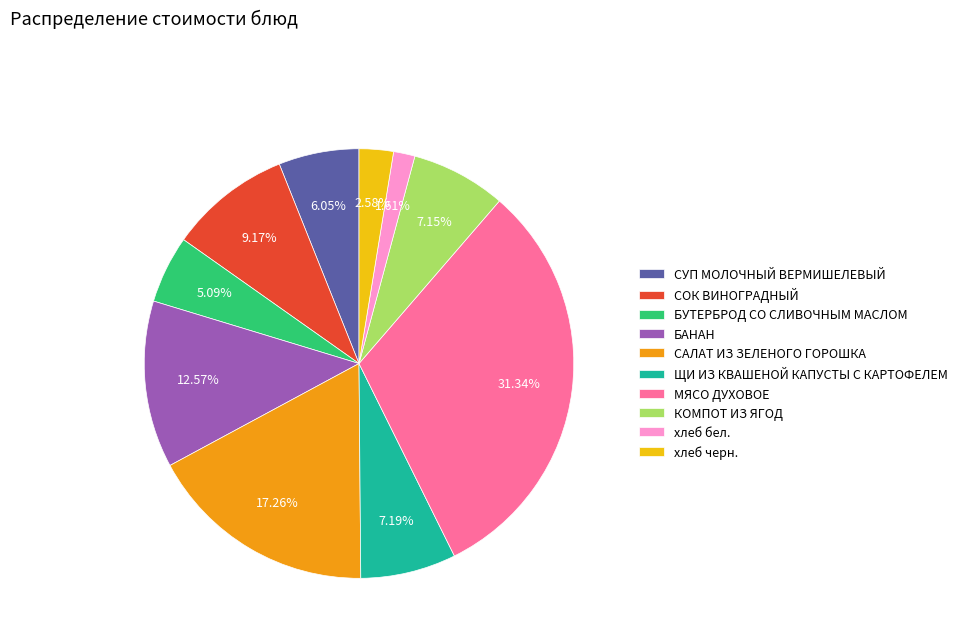

Is it true that БАНАН is 13% of the pie?

True